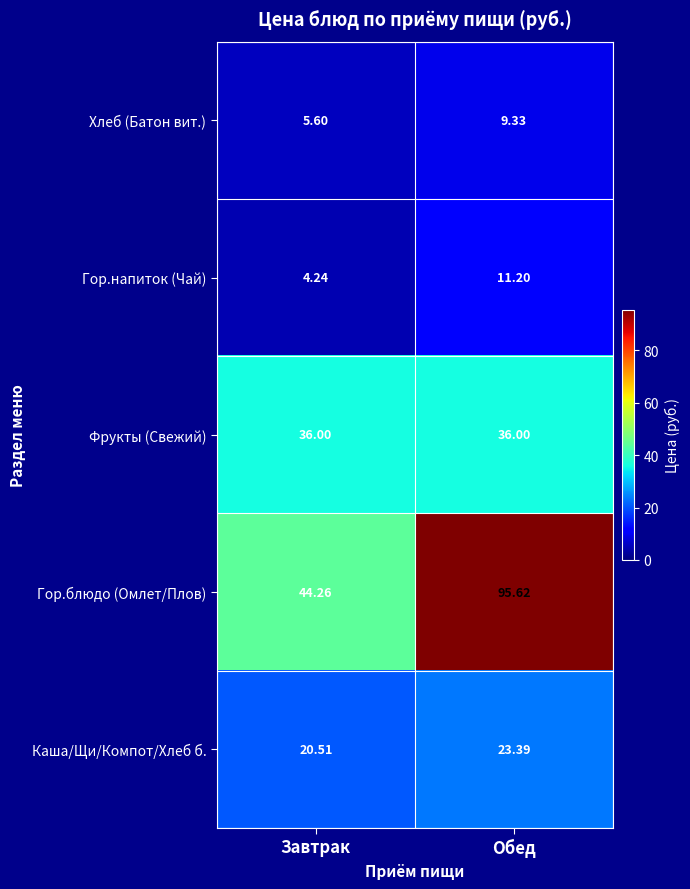

List the series in order of their peak value, highest first.

Гор.блюдо (Омлет/Плов), Фрукты (Свежий), Каша/Щи/Компот/Хлеб б., Гор.напиток (Чай), Хлеб (Батон вит.)